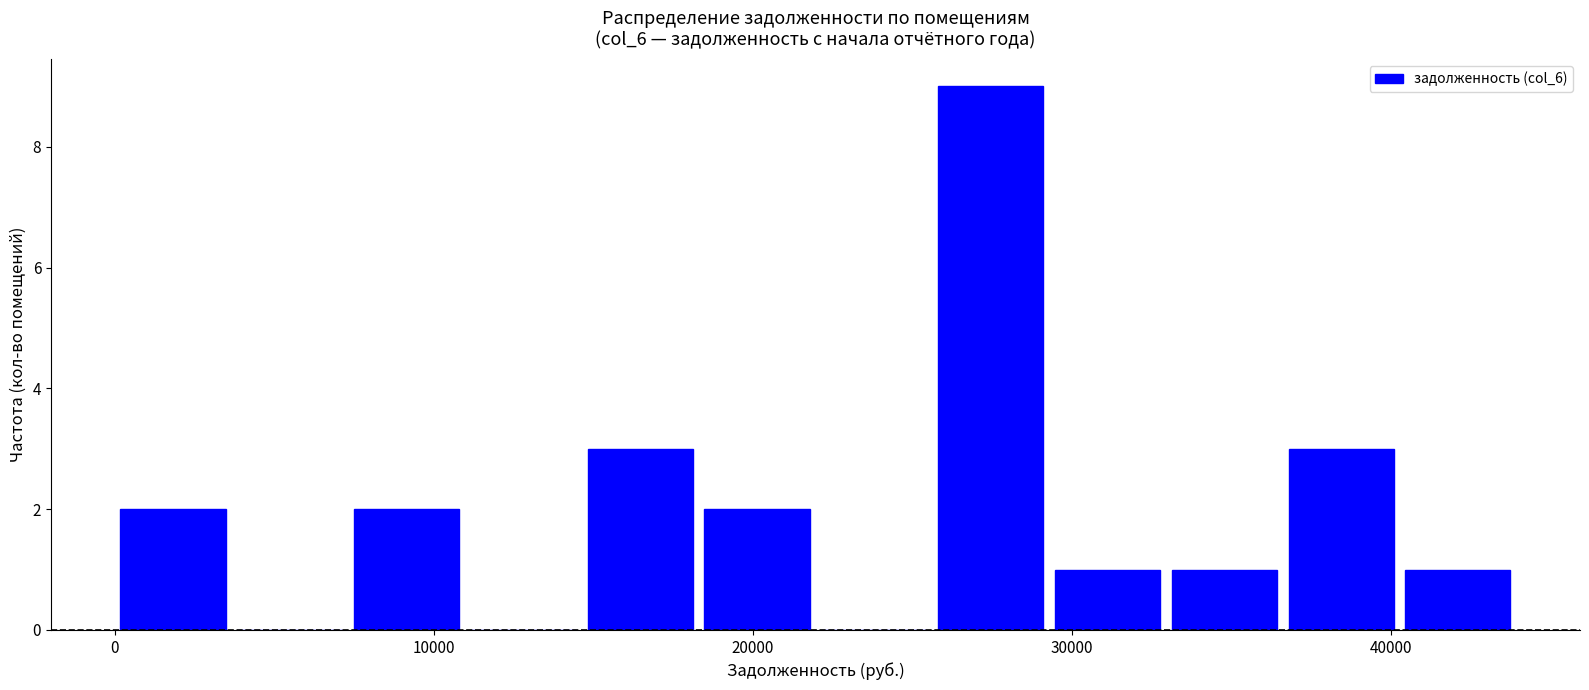

Read against the x-axis, roughly where is the centre of the tallest bar?

27000